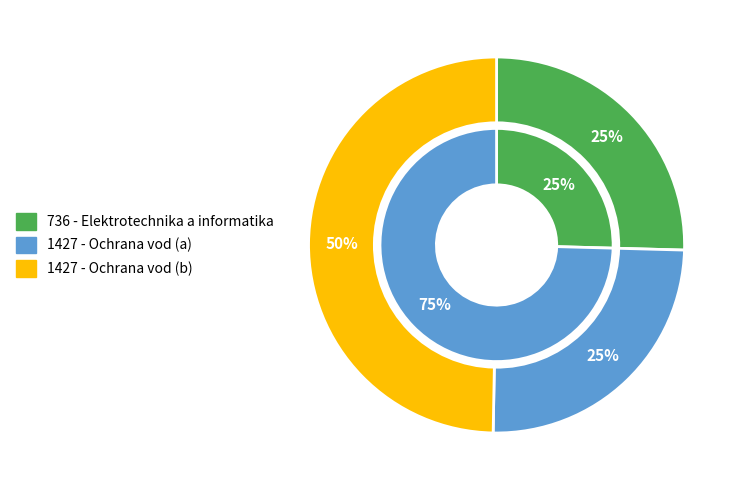

The 1427 (17828) slice represents 34% of the pie. True or false?

False